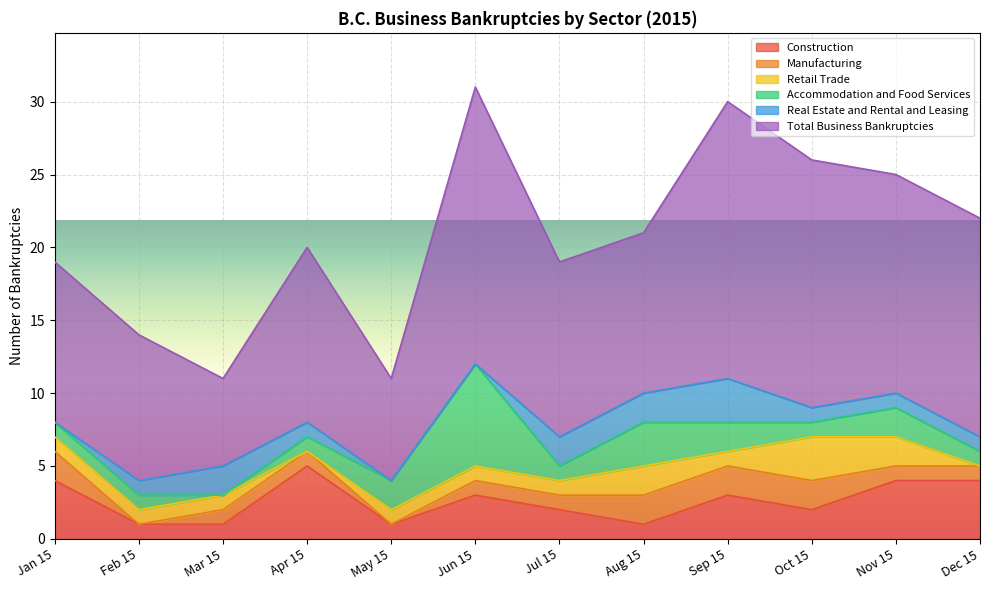

Reading right to left, what are all the values shown in this chart?

Construction: Dec 15=4	Nov 15=4	Oct 15=2	Sep 15=3	Aug 15=1	Jul 15=2	Jun 15=3	May 15=1	Apr 15=5	Mar 15=1	Feb 15=1	Jan 15=4
Manufacturing: Dec 15=1	Nov 15=1	Oct 15=2	Sep 15=2	Aug 15=2	Jul 15=1	Jun 15=1	May 15=0	Apr 15=1	Mar 15=1	Feb 15=0	Jan 15=2
Retail Trade: Dec 15=0	Nov 15=2	Oct 15=3	Sep 15=1	Aug 15=2	Jul 15=1	Jun 15=1	May 15=1	Apr 15=0	Mar 15=1	Feb 15=1	Jan 15=1
Accommodation and Food Services: Dec 15=1	Nov 15=2	Oct 15=1	Sep 15=2	Aug 15=3	Jul 15=1	Jun 15=7	May 15=2	Apr 15=1	Mar 15=0	Feb 15=1	Jan 15=1
Real Estate and Rental and Leasing: Dec 15=1	Nov 15=1	Oct 15=1	Sep 15=3	Aug 15=2	Jul 15=2	Jun 15=0	May 15=0	Apr 15=1	Mar 15=2	Feb 15=1	Jan 15=0
Total Business Bankruptcies: Dec 15=15	Nov 15=15	Oct 15=17	Sep 15=19	Aug 15=11	Jul 15=12	Jun 15=19	May 15=7	Apr 15=12	Mar 15=6	Feb 15=10	Jan 15=11